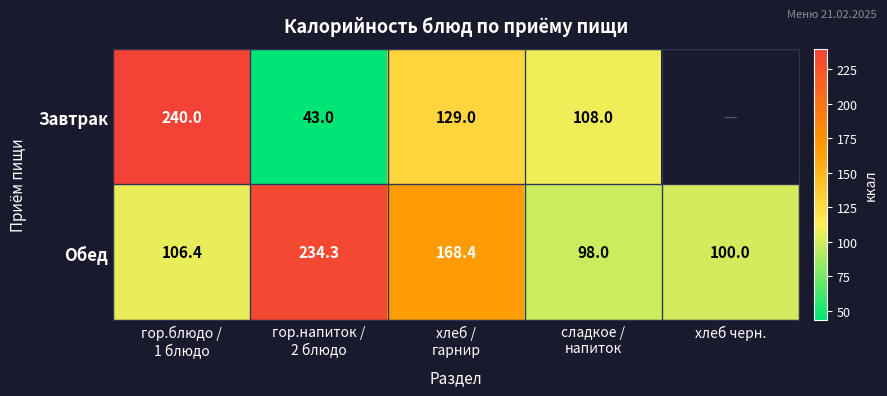

What is the difference between the maximum and minimum values in the Обед series?

136.3